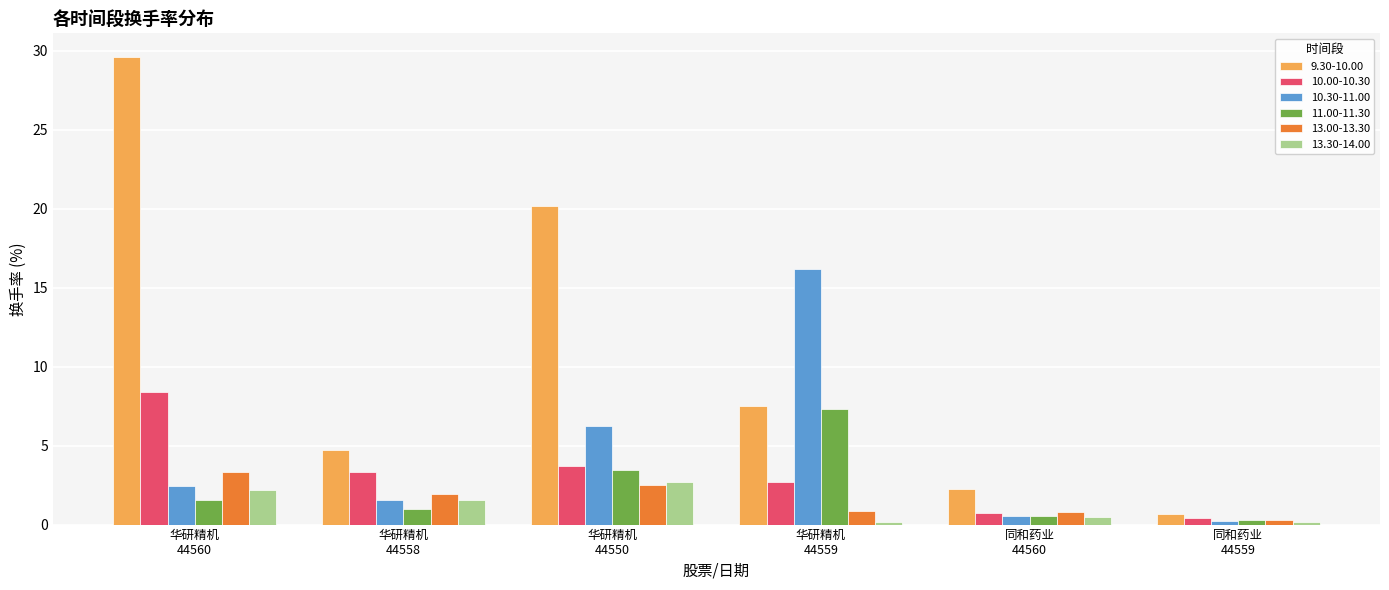

Which category has the highest value in the 11.00-11.30 series?

华研精机
44559